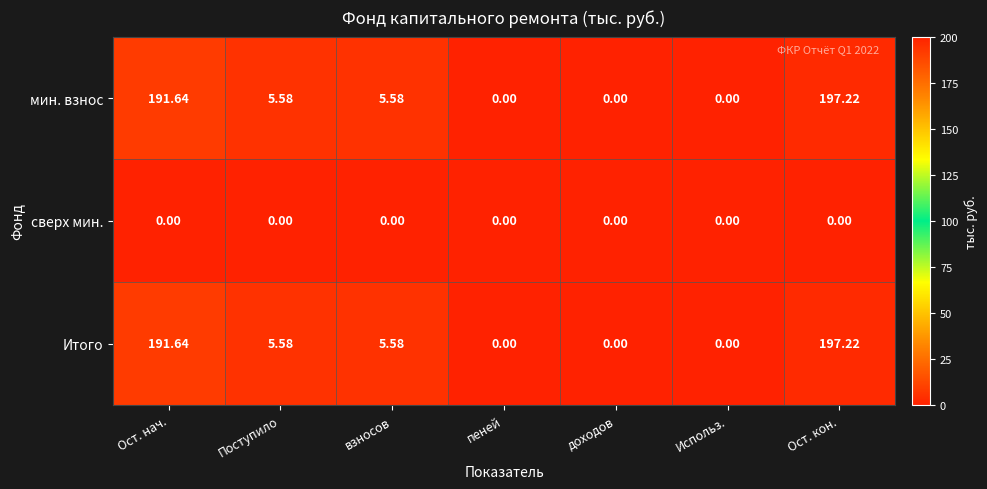

At which category is the sum across all series the highest?

Ост. кон.